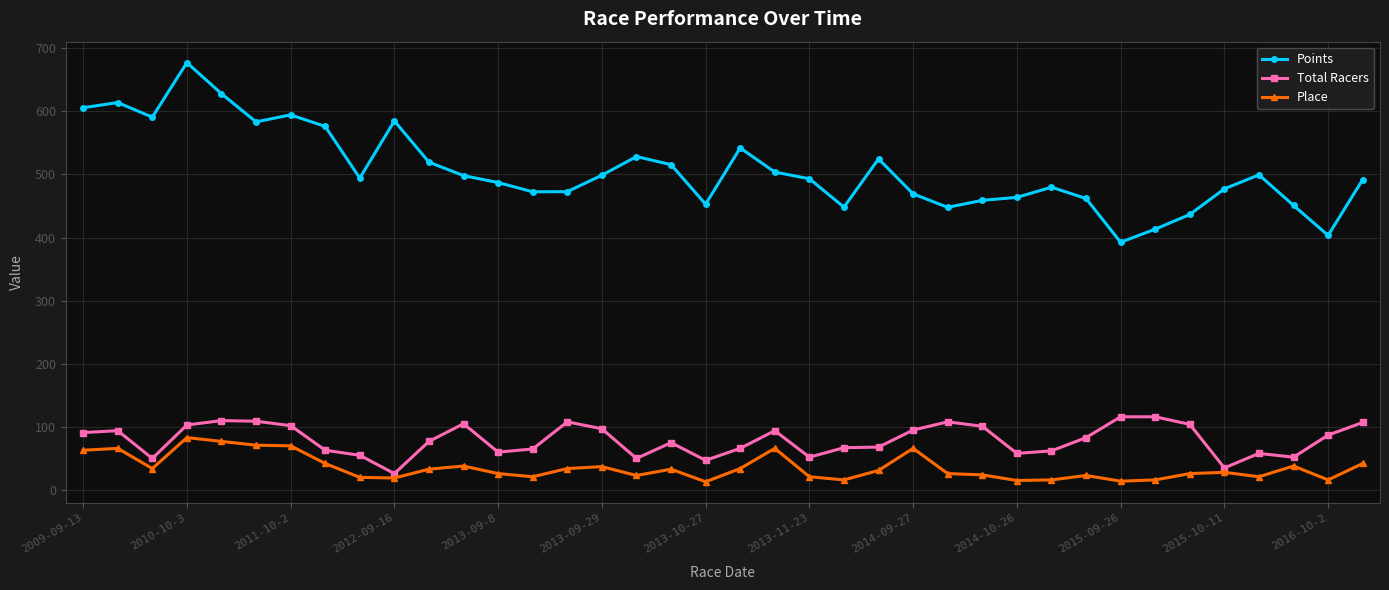

Which series has the widest spread of values?

Points